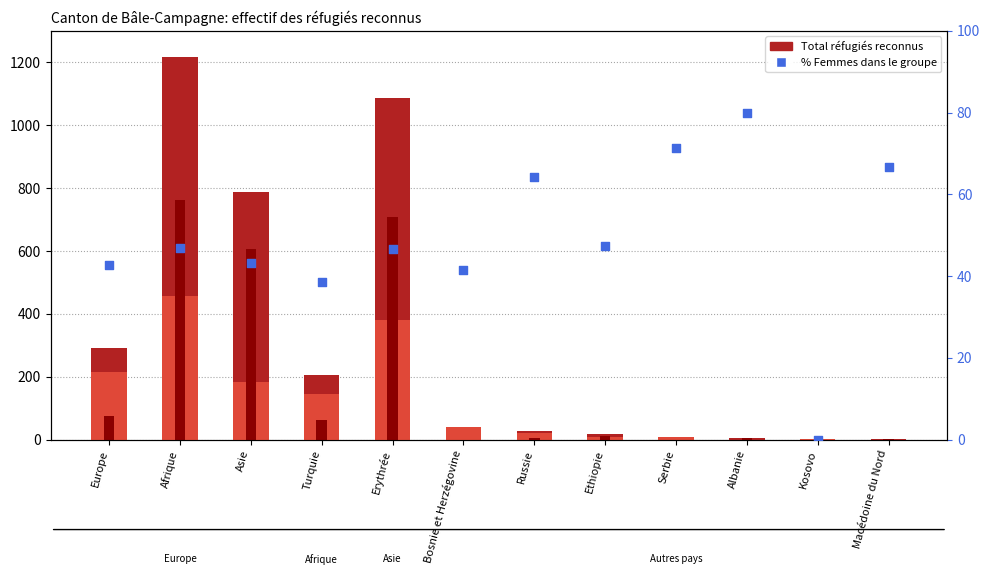

Which series contains the highest Y value?

Total réfugiés (Total)